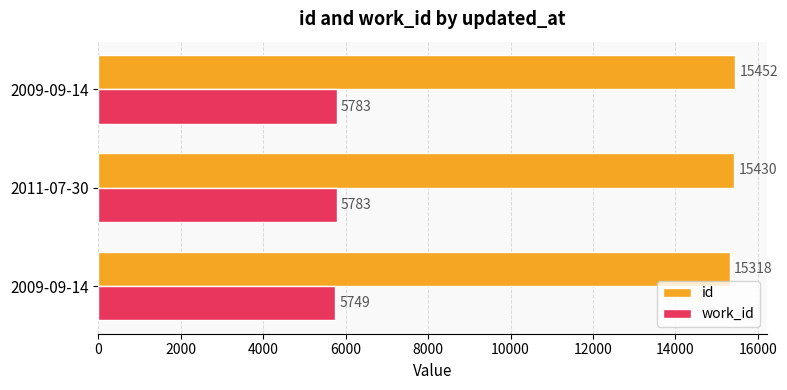

How many categories are shown in the chart?

3